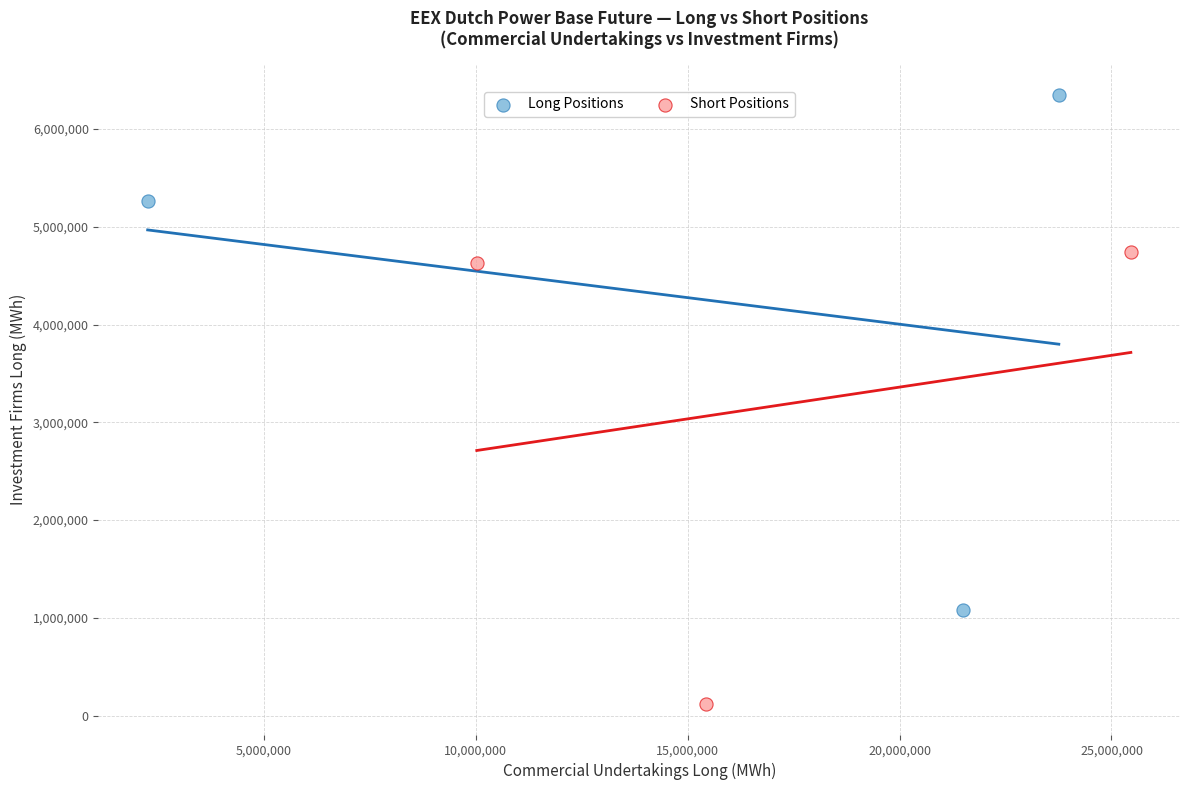

Which series reaches the maximum Y coordinate?

Long Positions